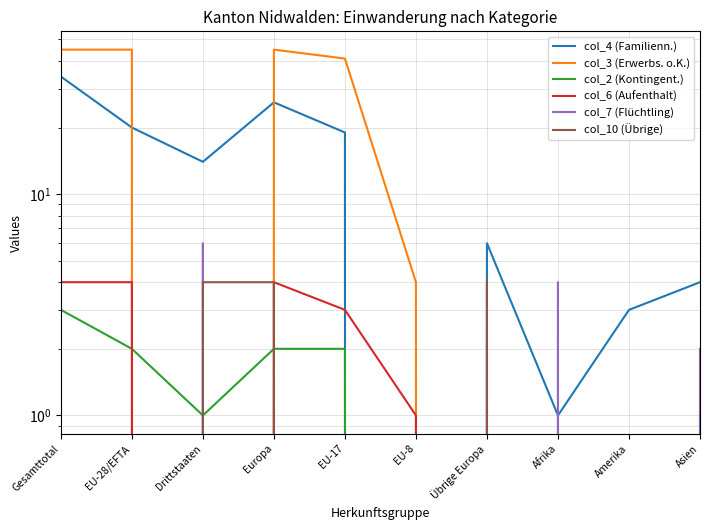

The col_10 (Übrige) series shows 7 at Europa. True or false?

False